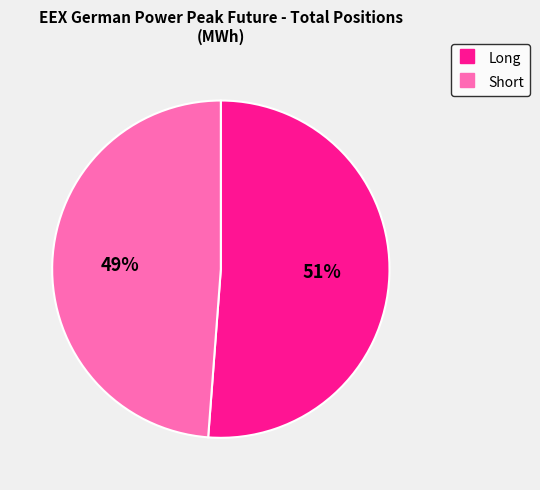

Which slice represents more than half of the pie?

Long